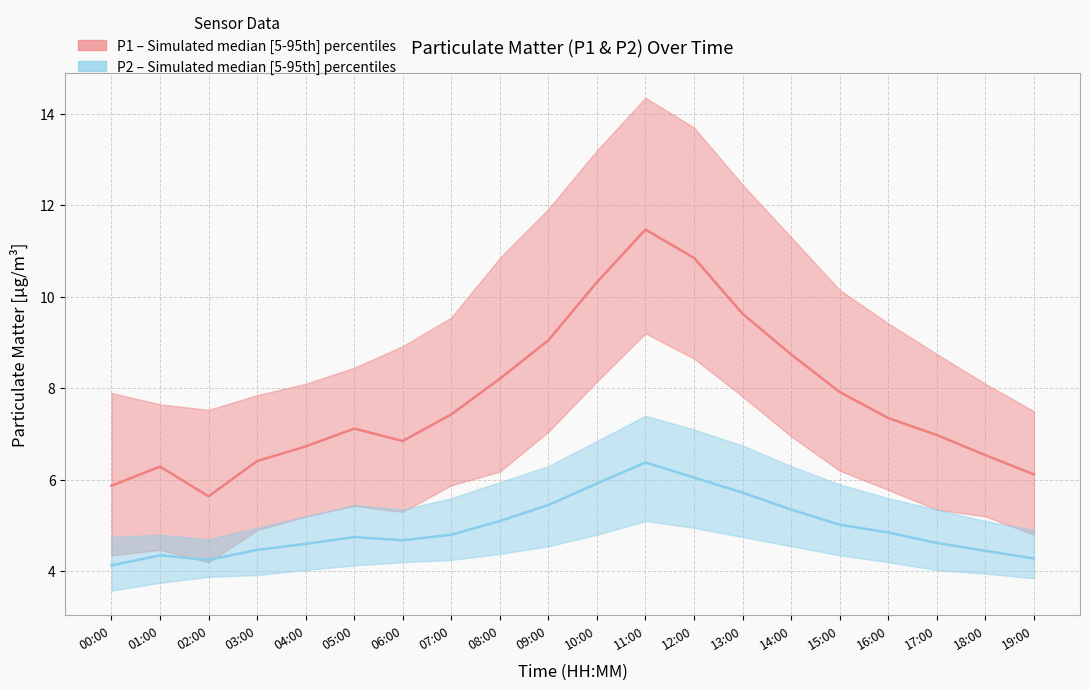

True or false: P2 median has a value of 7.9 at 08:00.

False